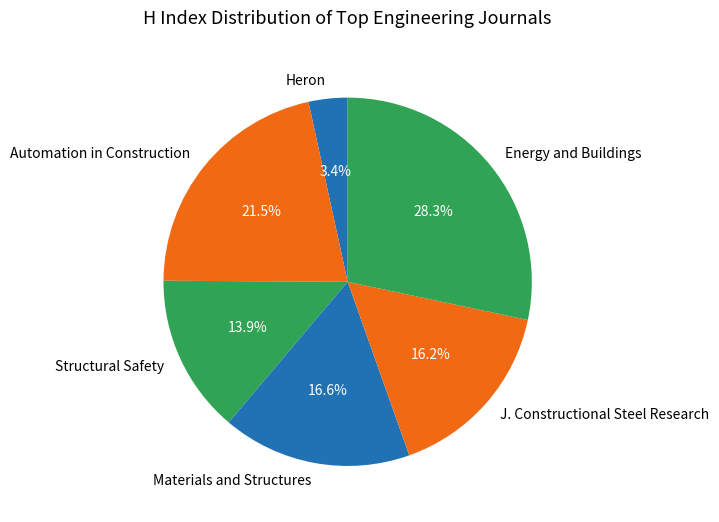

What portion of the pie excludes J. Constructional Steel Research?

83.8%